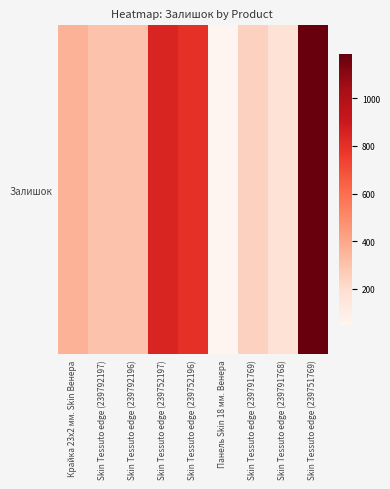

Where does the data first go above 300?

Крайка 23x2 мм. Skin Венера